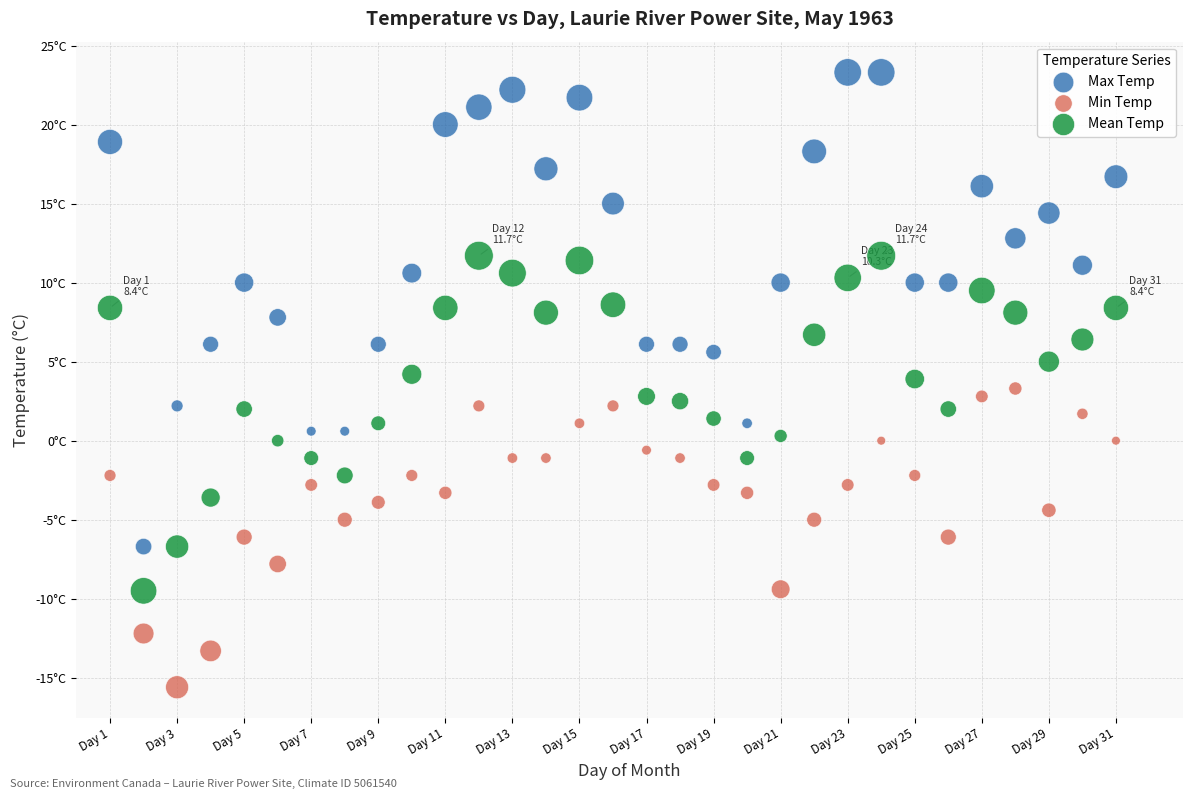

What are all the series names shown in the legend?

Max Temp, Min Temp, Mean Temp